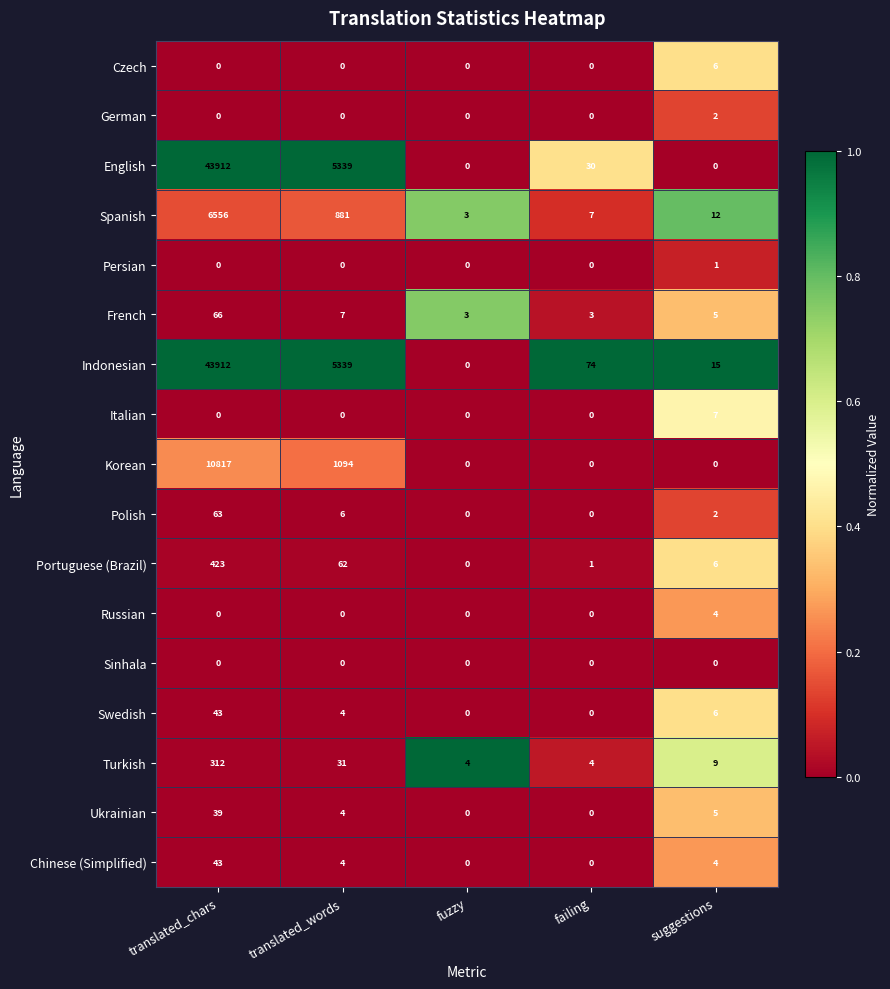

What is the total value across all series at failing?

119